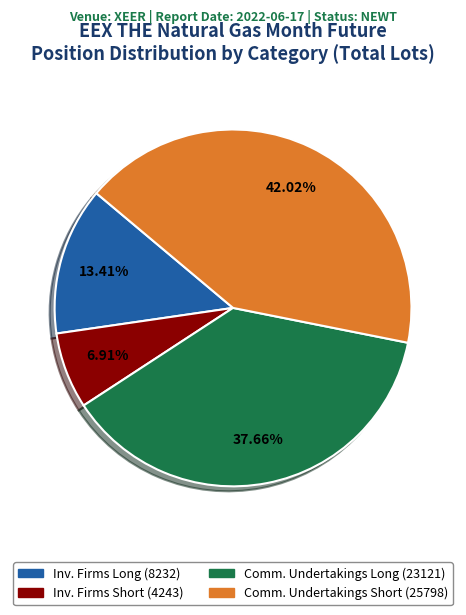

Is there any slice that represents more than half of the pie?

No